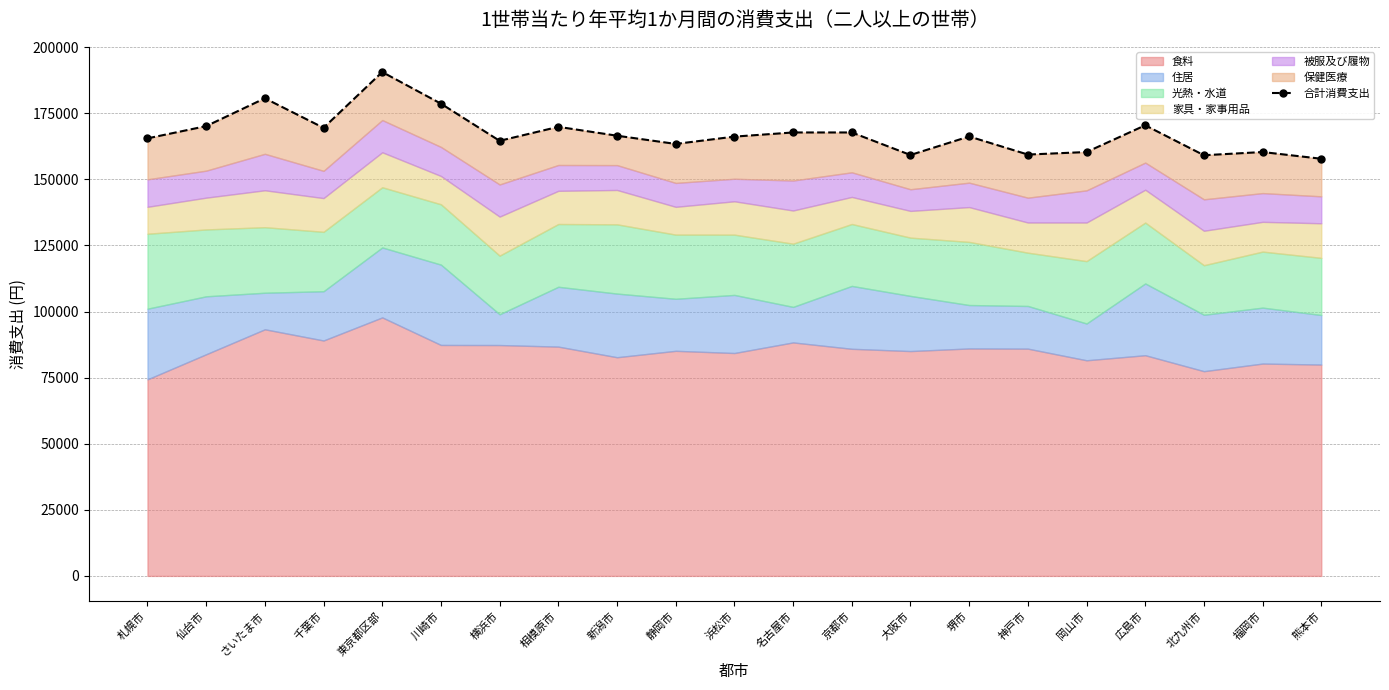

What is the sum of all values?

3513518